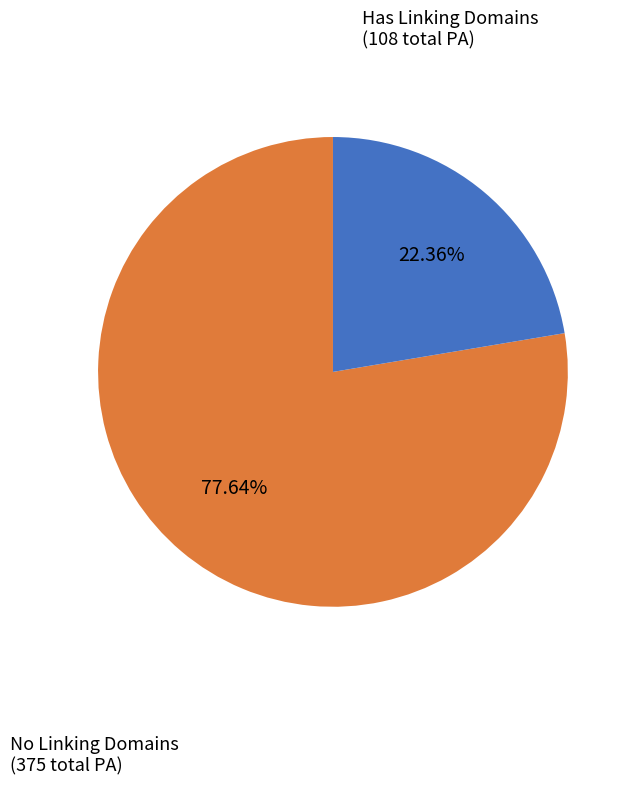

Is there a majority slice in this chart?

Yes